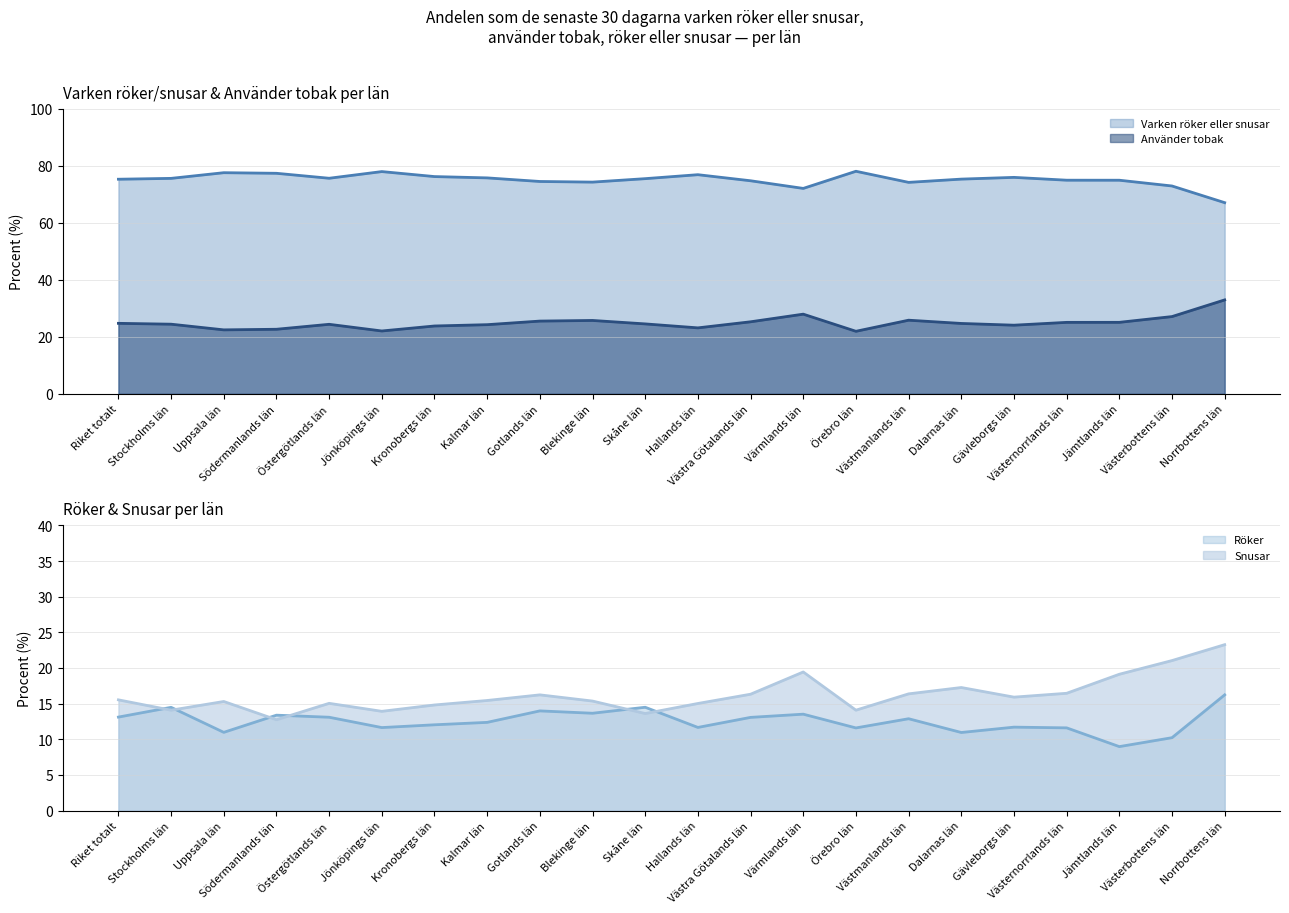

What is the difference between the maximum and second lowest values in the Snusar series?

9.7